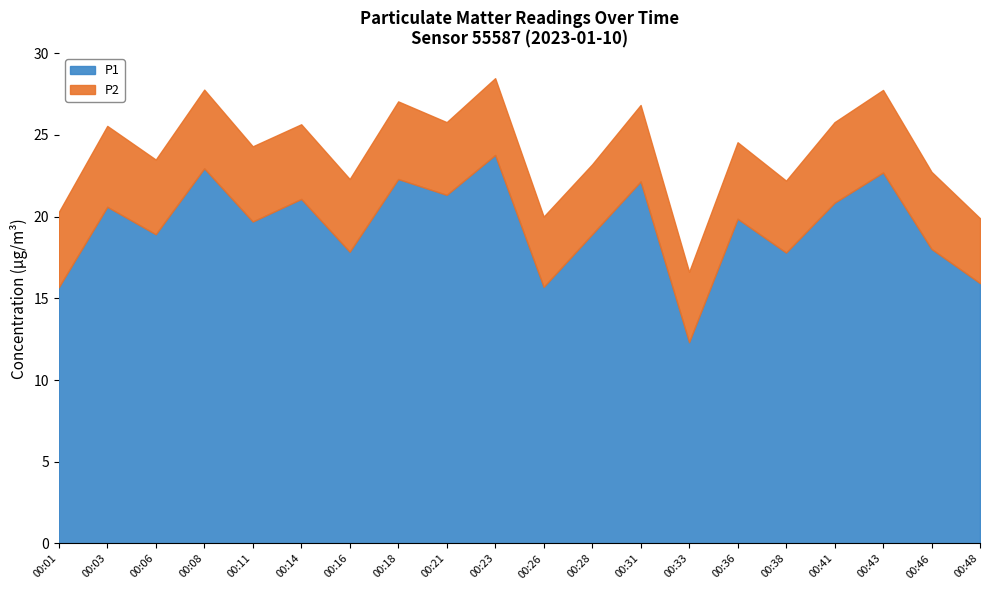

How many data points in P1 are less than 19?

9